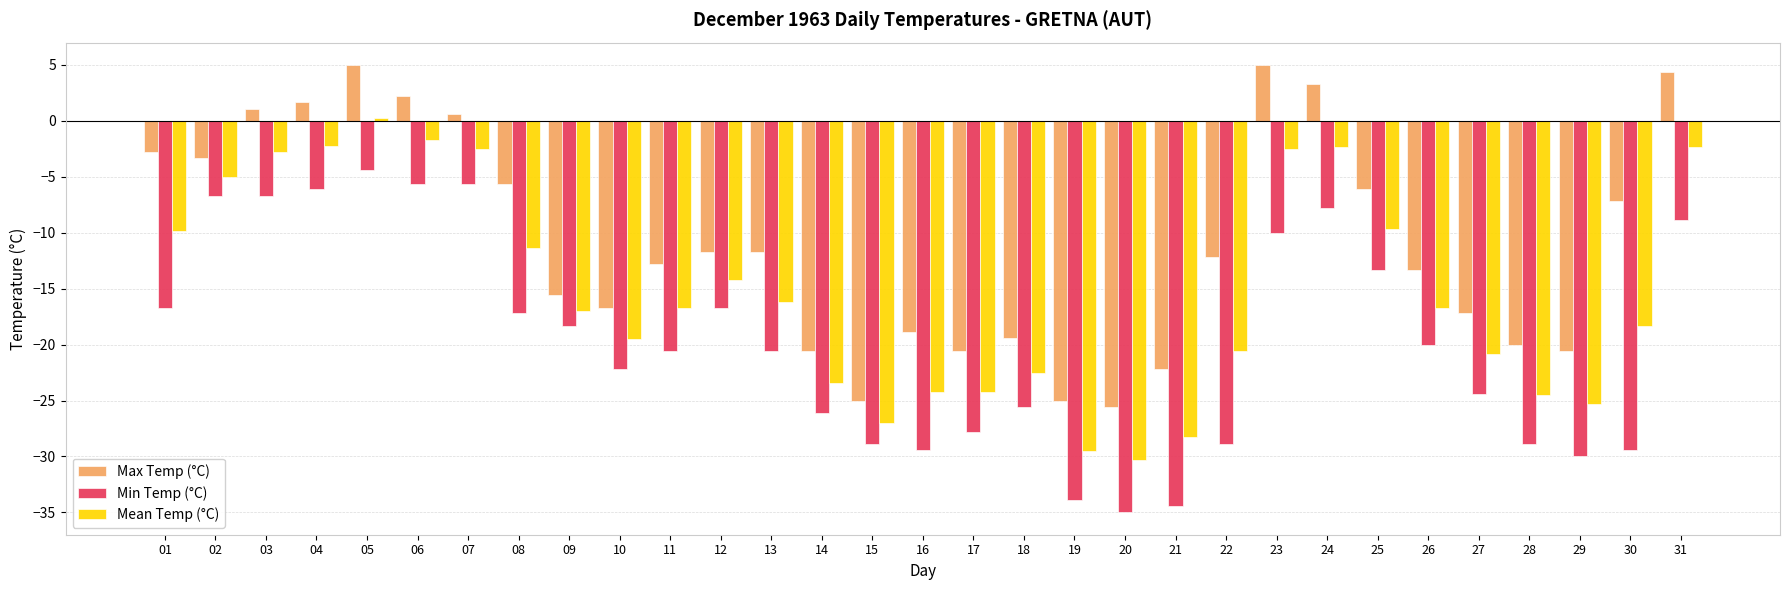

Which series has the largest total across all categories?

Max Temp (°C)